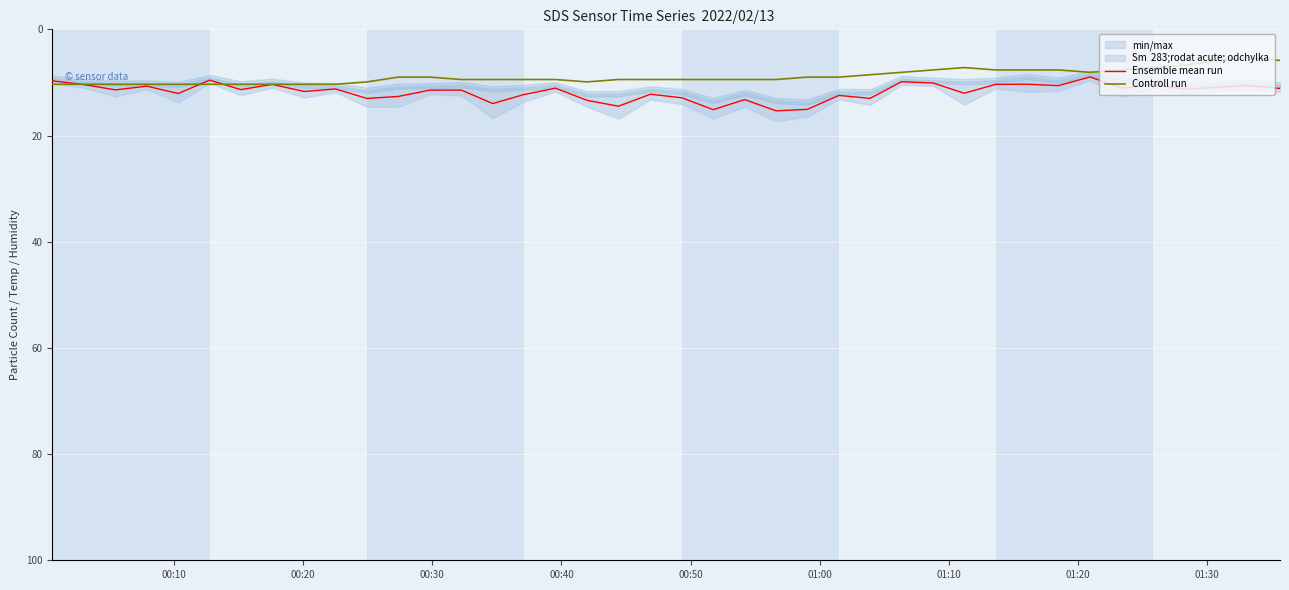

What are all the series names shown in the legend?

Ensemble mean run, Controll run